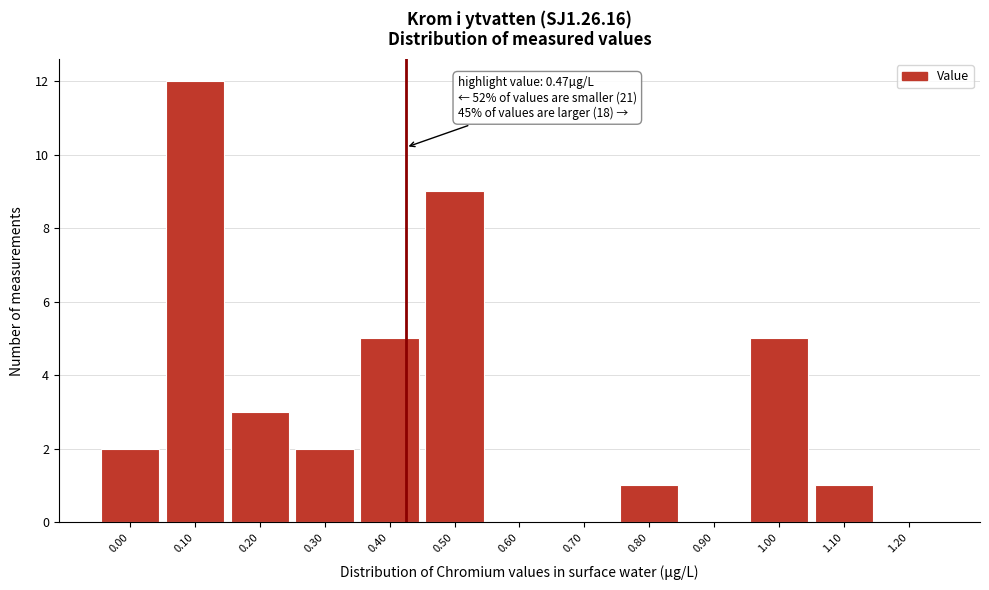

Reading left to right, what are all the values shown in this chart?

0.00=2	0.10=12	0.20=3	0.30=2	0.40=5	0.50=9	0.60=0	0.70=0	0.80=1	0.90=0	1.00=5	1.10=1	1.20=0